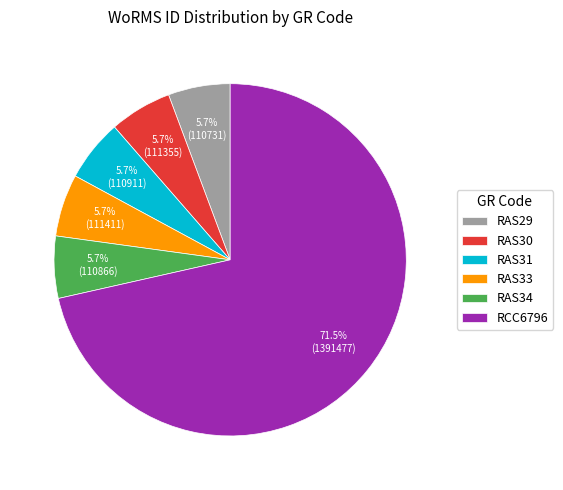

To the nearest percent, what is the difference between the largest and smallest slice percentages?

66%